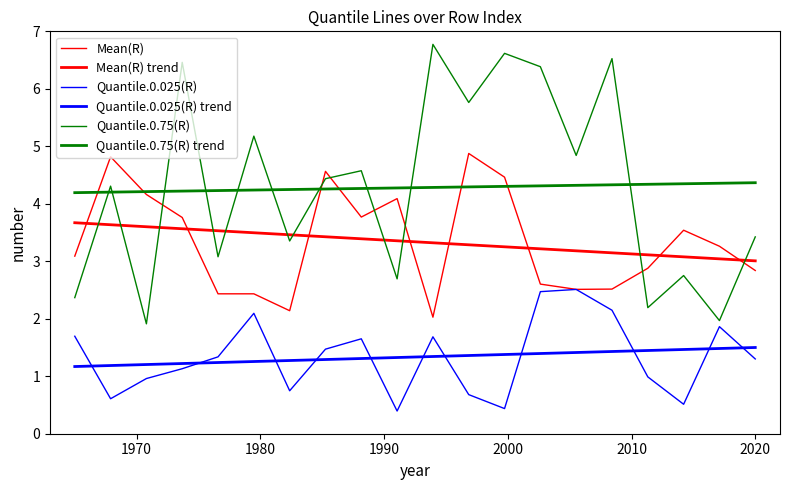

Does the chart display data point markers on the line(s)?

No